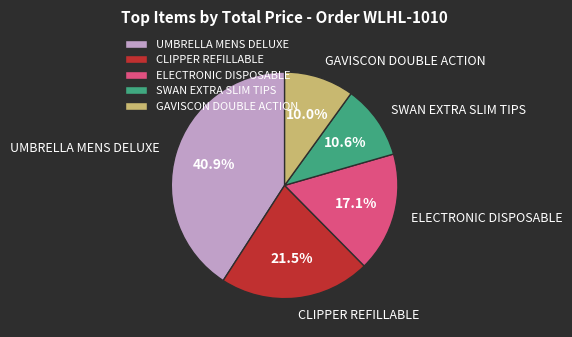

To the nearest percent, what is the average slice percentage?

20%